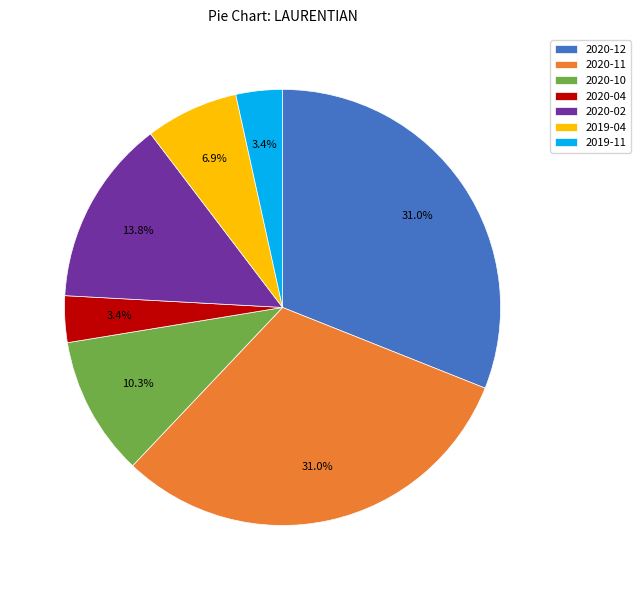

How much of the chart is everything except 2019-11?

96.6%